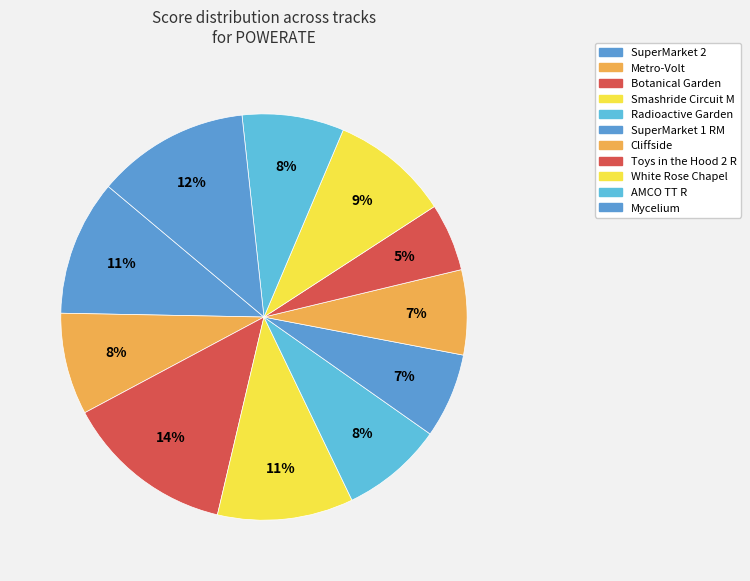

Rank the categories by value from highest to lowest.

Botanical Garden, Mycelium, SuperMarket 2, Smashride Circuit M, White Rose Chapel, Metro-Volt, Radioactive Garden, AMCO TT R, SuperMarket 1 RM, Cliffside, Toys in the Hood 2 R